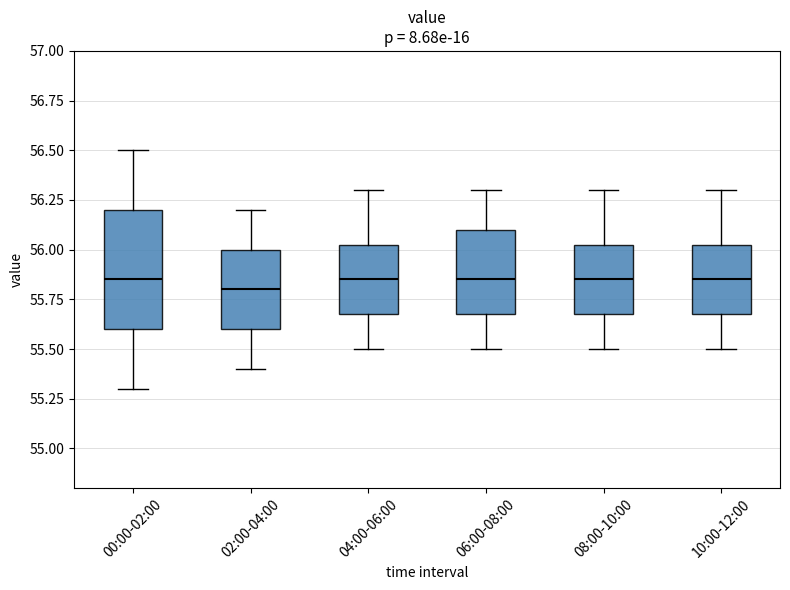

Comparing the boxes themselves (not the whiskers), which one is the tallest?

00:00-02:00